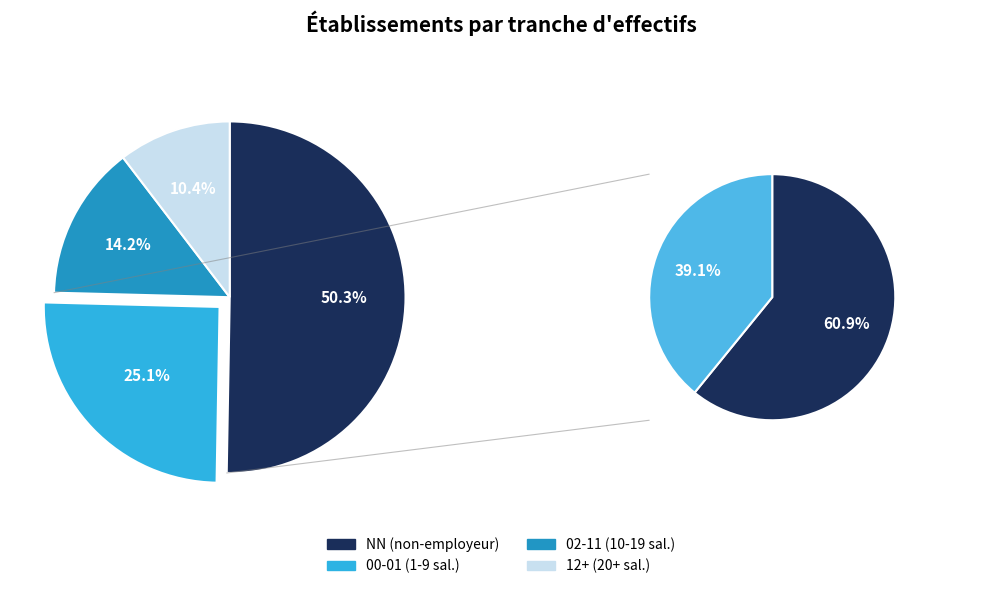

What is the largest slice in the pie chart?

NN